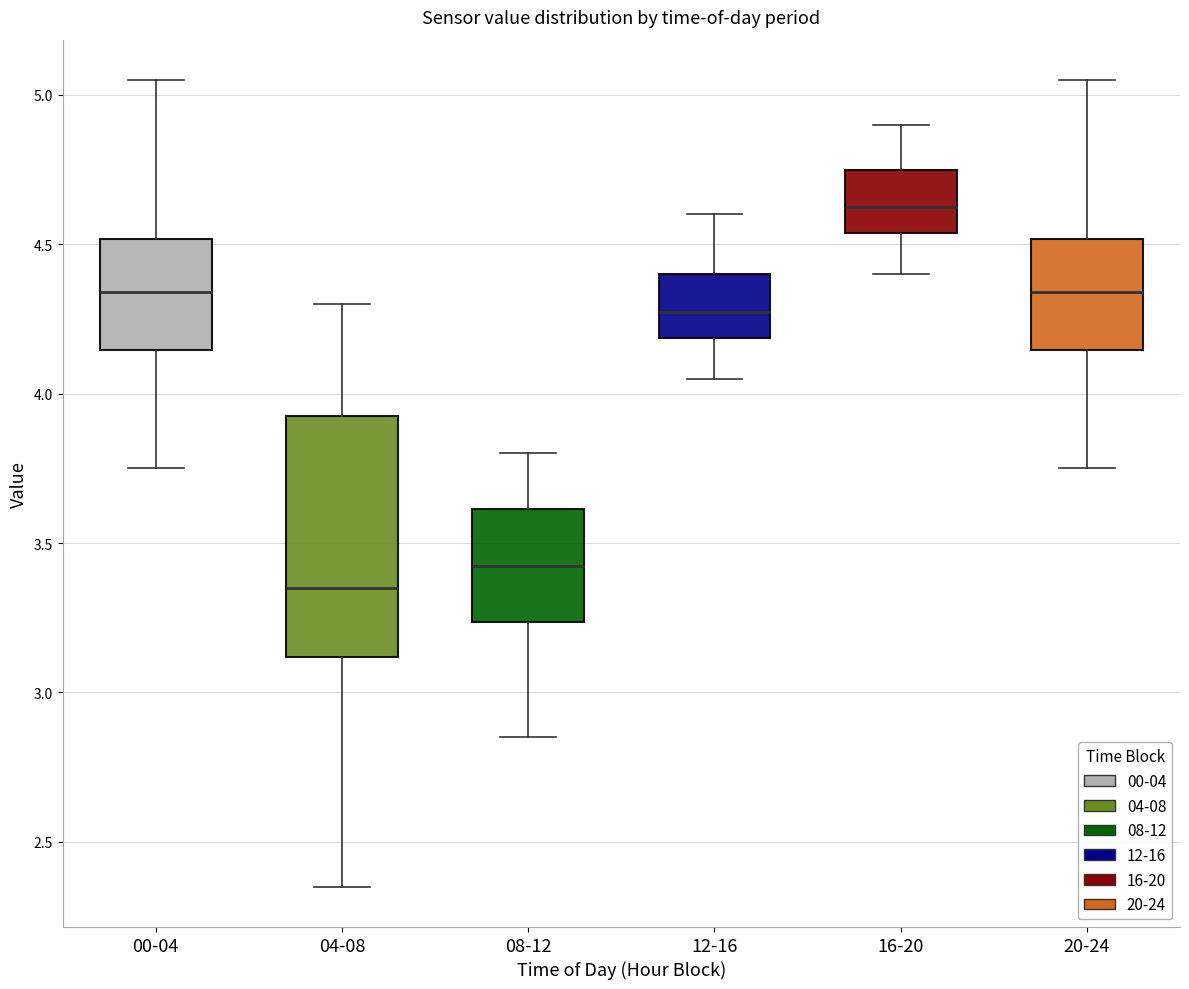

Which box's median line is the lowest?

04-08